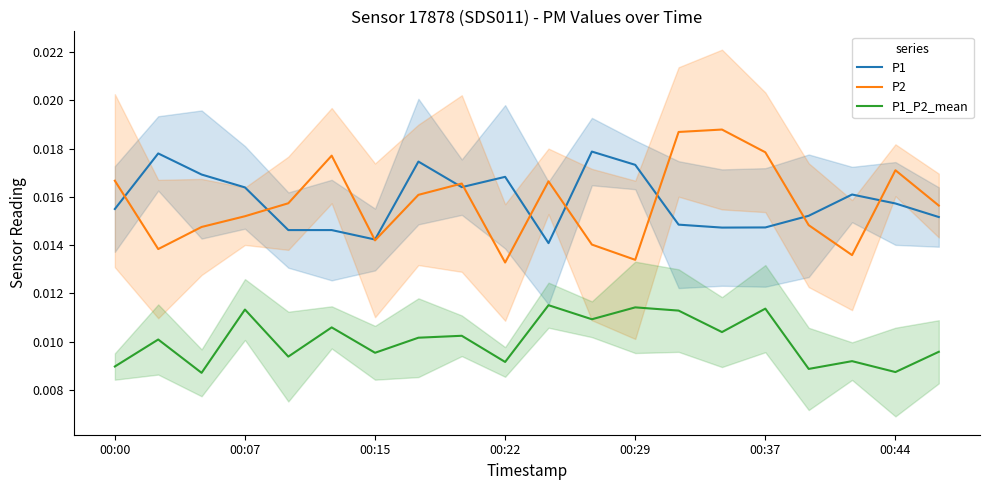

Reading left to right, extract all data points from this chart.

P1: 0.0	0.0	0.0	0.0	0.0	0.0	0.0	0.0	0.0	0.0	0.0	0.0	0.0	0.0	0.0	0.0	0.0	0.0	0.0	0.0
P2: 0.0	0.0	0.0	0.0	0.0	0.0	0.0	0.0	0.0	0.0	0.0	0.0	0.0	0.0	0.0	0.0	0.0	0.0	0.0	0.0
P1_P2_mean: 0.0	0.0	0.0	0.0	0.0	0.0	0.0	0.0	0.0	0.0	0.0	0.0	0.0	0.0	0.0	0.0	0.0	0.0	0.0	0.0